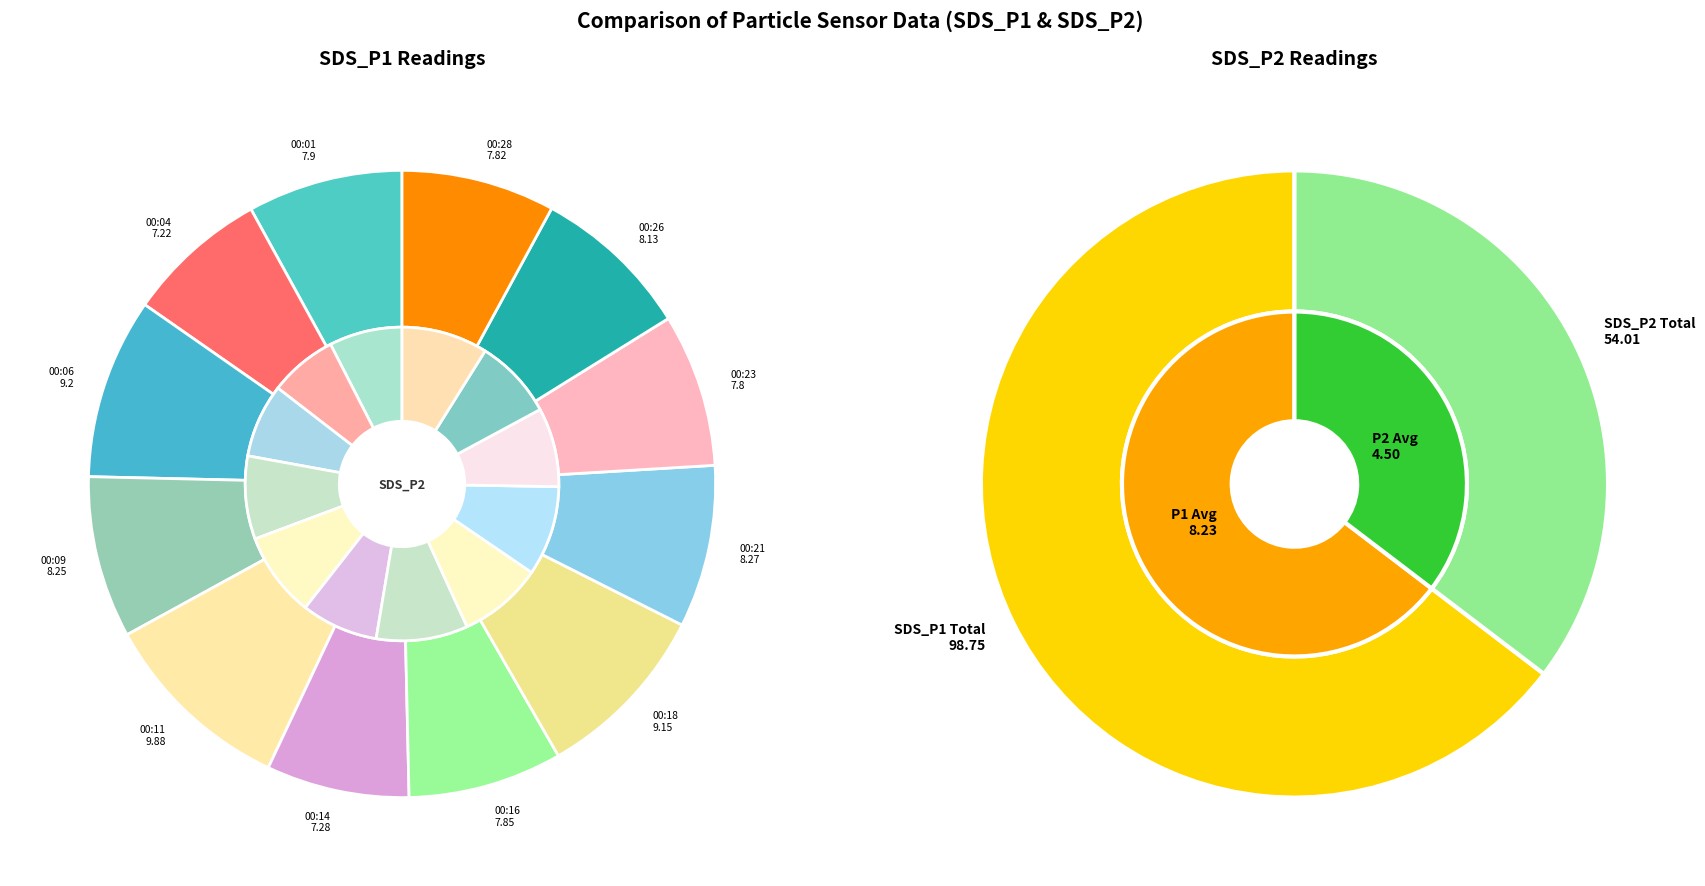

To the nearest percent, what portion does 00:26 represent?

8%